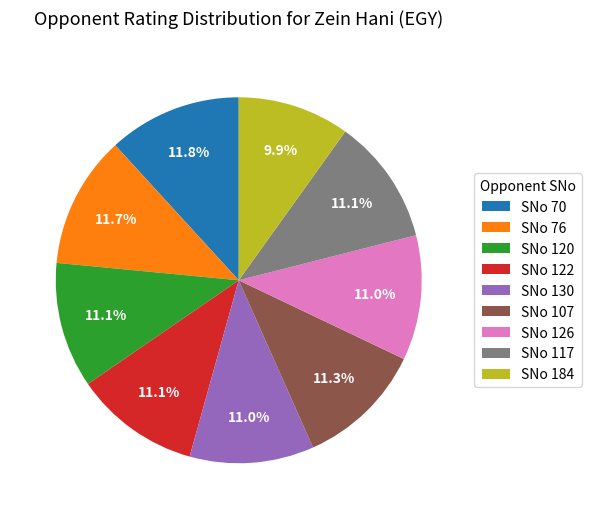

What portion of the pie excludes SNo 126?

89.0%